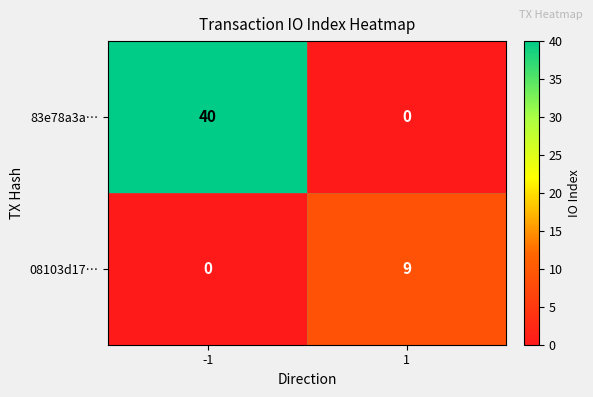

At which category is the sum across all series the highest?

-1